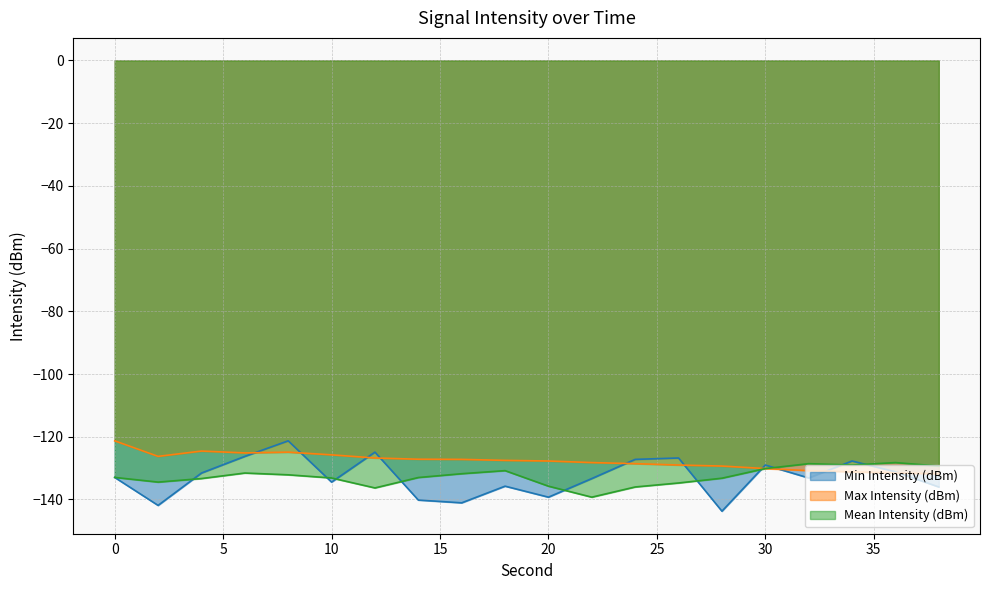

In Mean Intensity (dBm), how many points are lower than both neighbors (excluding endpoints)?

4